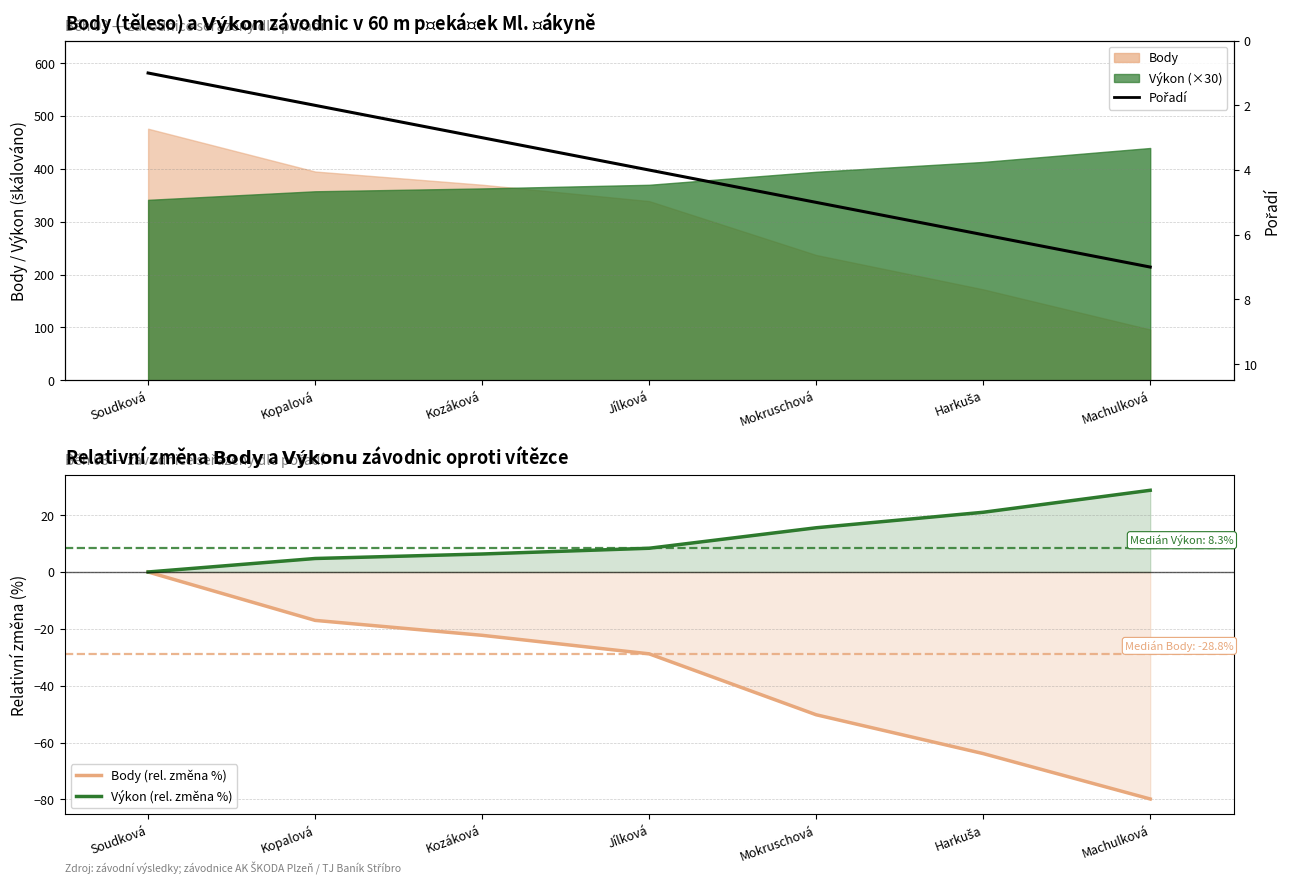

What is the total value across all series at Harkuša?

-36.9